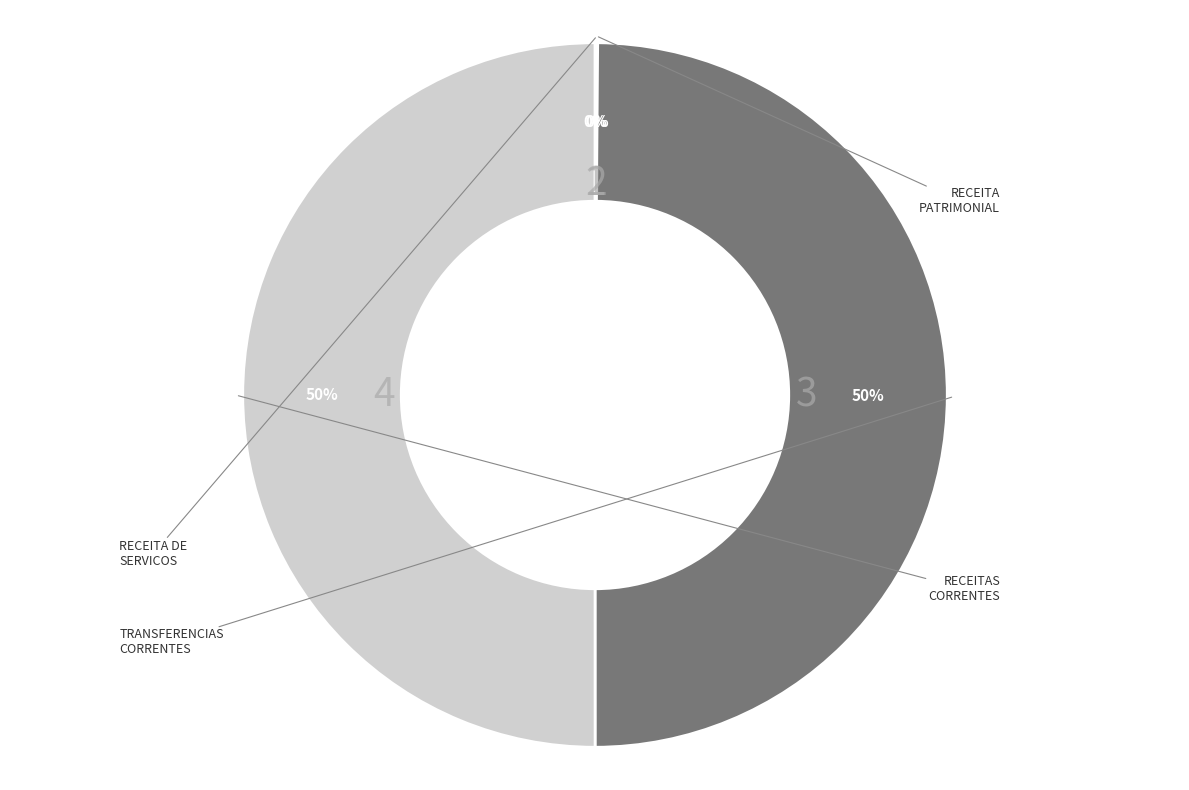

To the nearest percent, what is the difference between the largest and smallest slice percentages?

50%